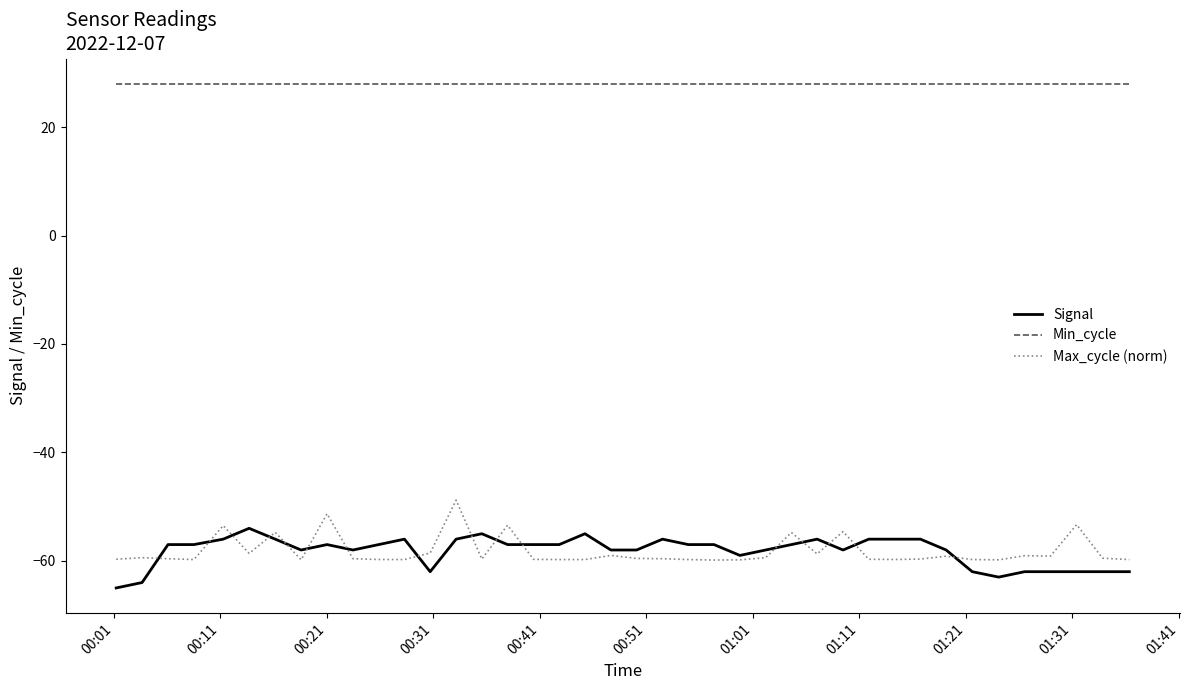

Which series has the largest total across all categories?

Min_cycle